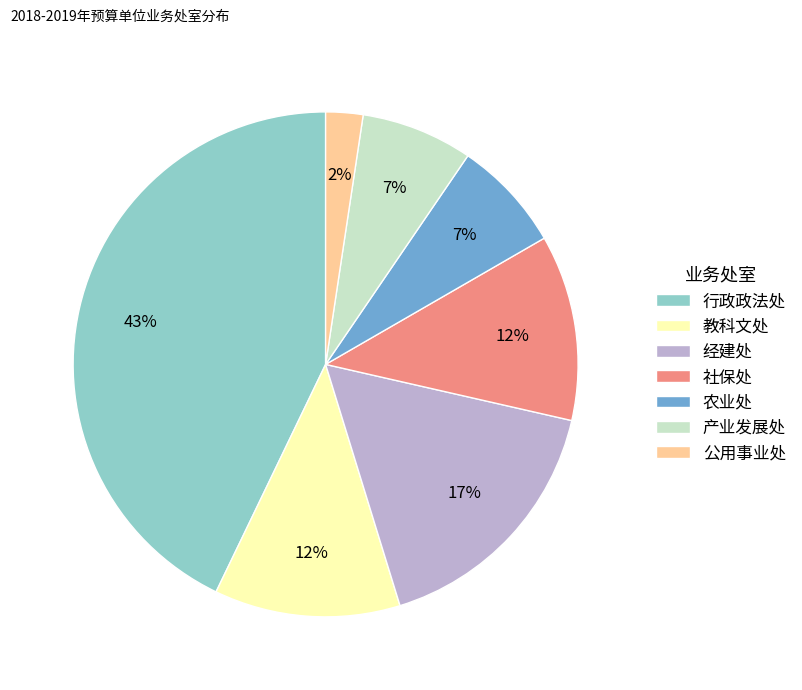

Which slice is the largest?

行政政法处